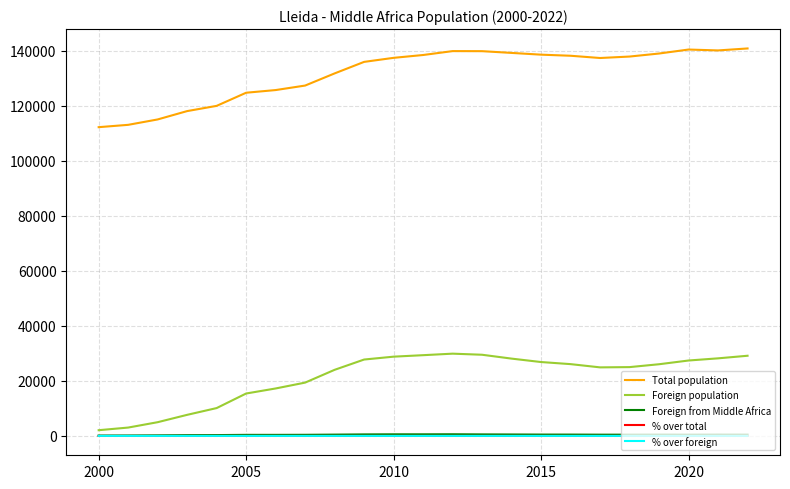

True or false: % over total and Total population cross at least once.

False